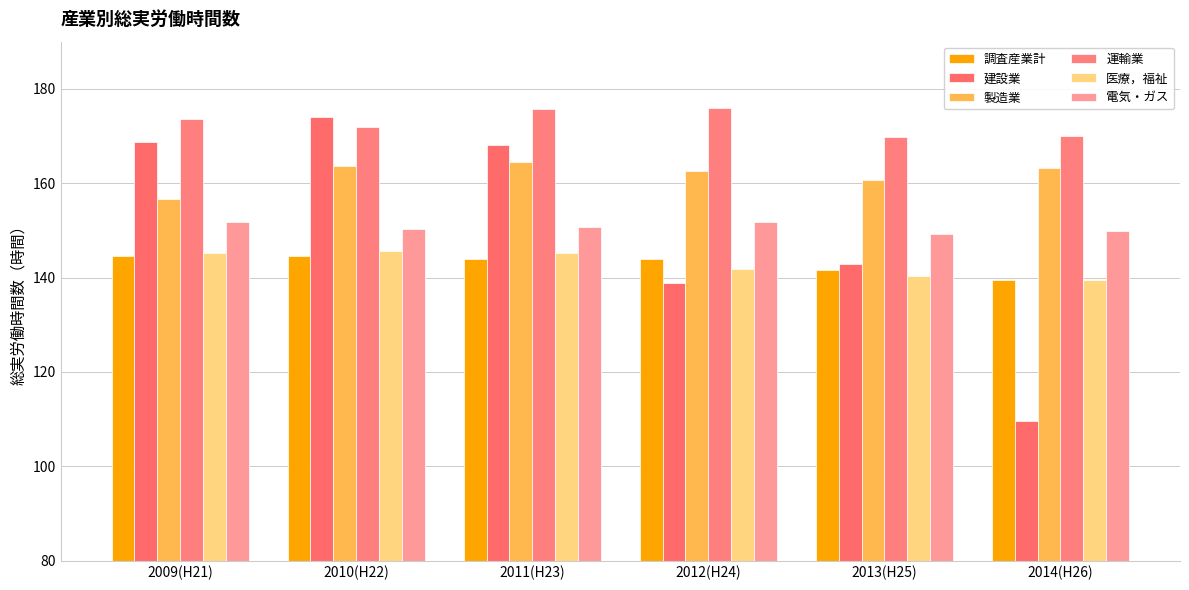

How many bars are there in each group?

6